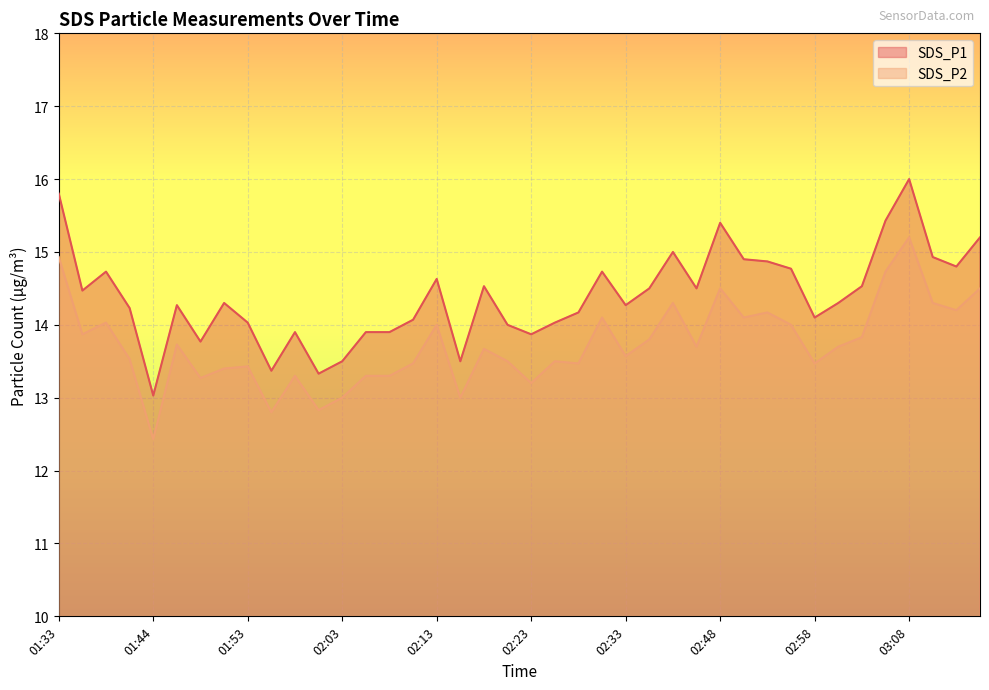

What is the sum of the SDS_P1 values at 01:33 and 01:44?

28.8